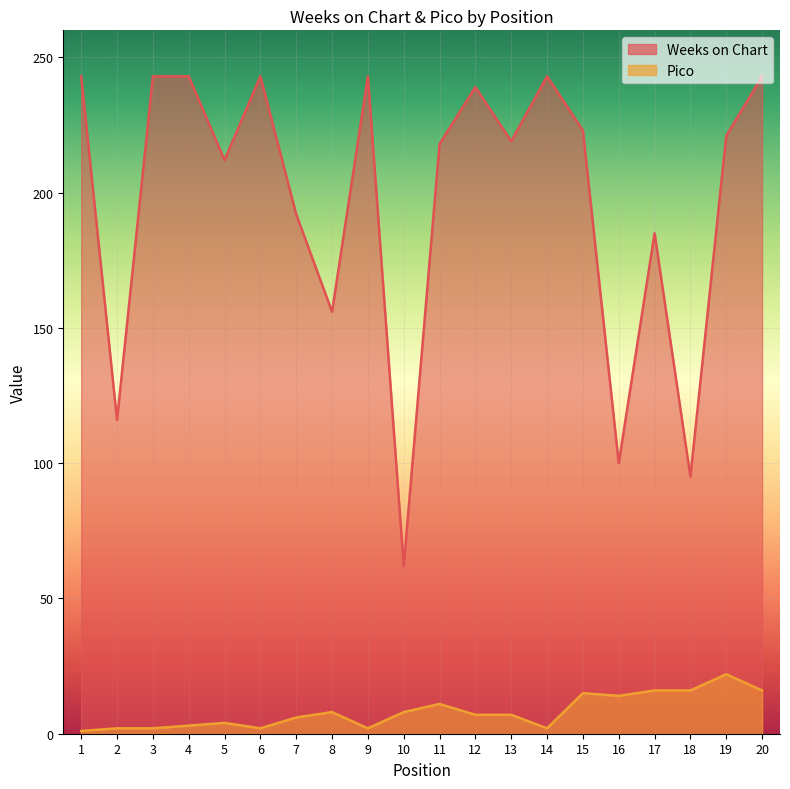

How many data points in Weeks on Chart are above 221?

9